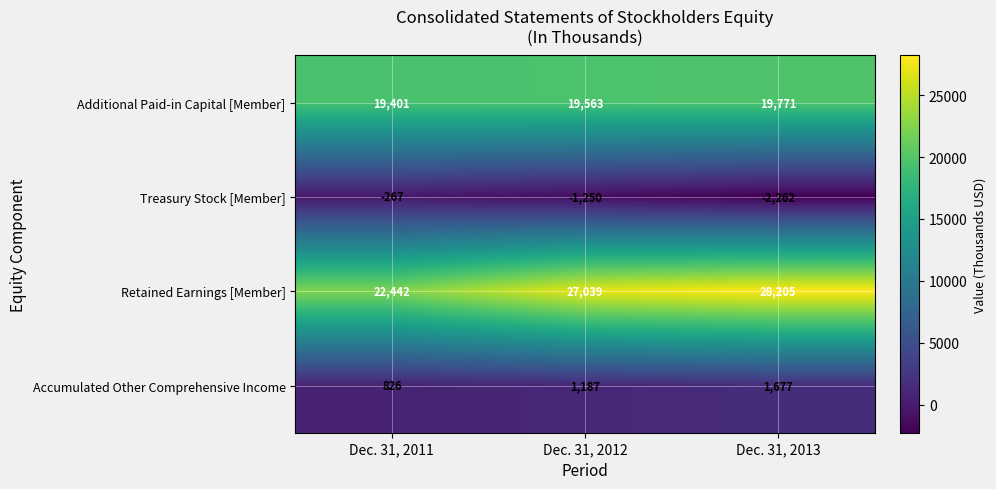

Which series changed the most between Dec. 31, 2012 and Dec. 31, 2013?

Retained Earnings [Member]